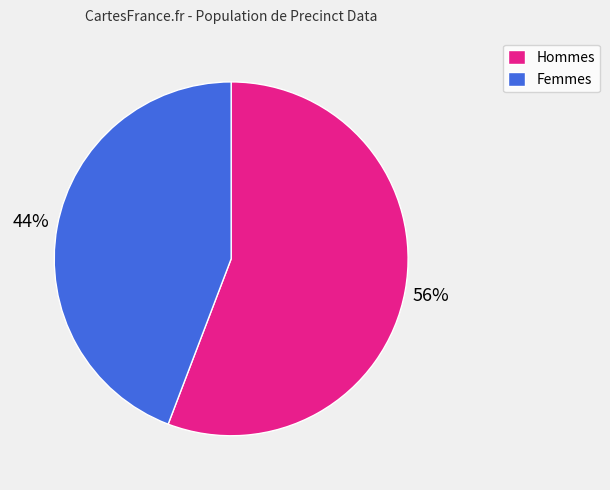

Does any single category account for the majority?

Yes